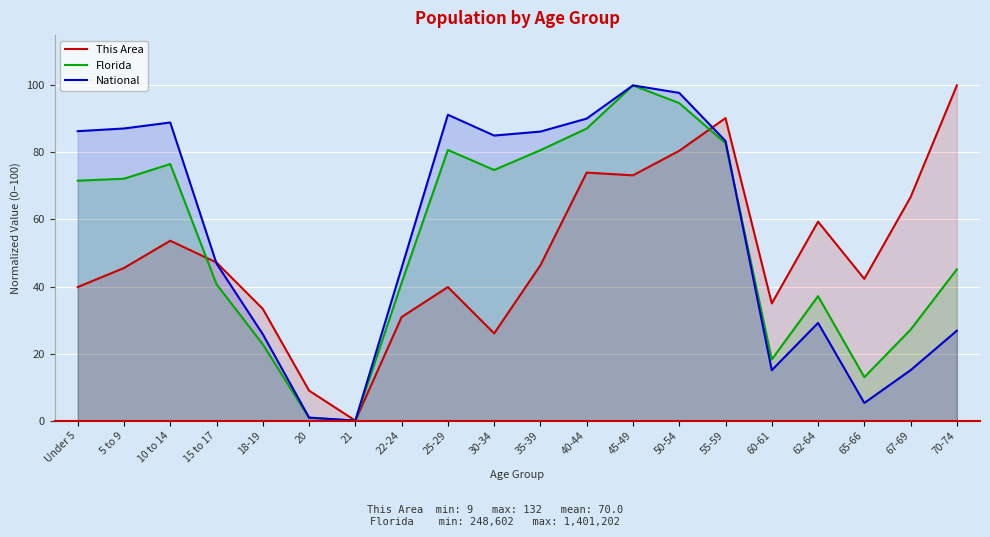

What is the spread (max minus min) of values at 5 to 9?

41.6